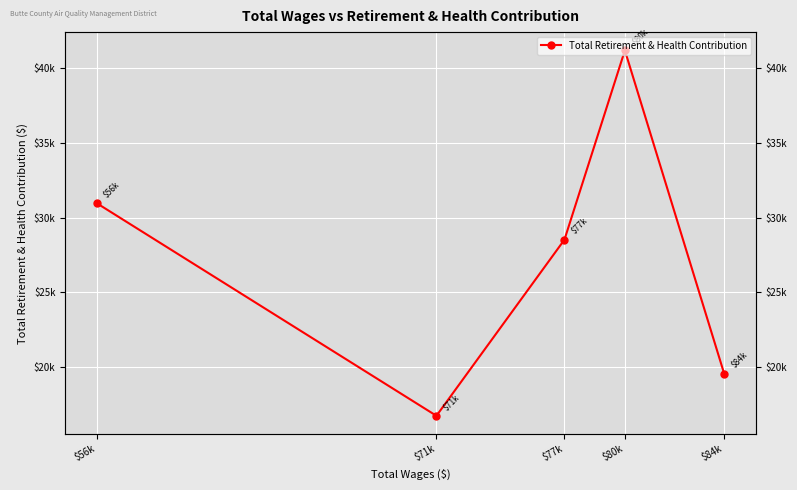

Count the number of categories in the chart.

5